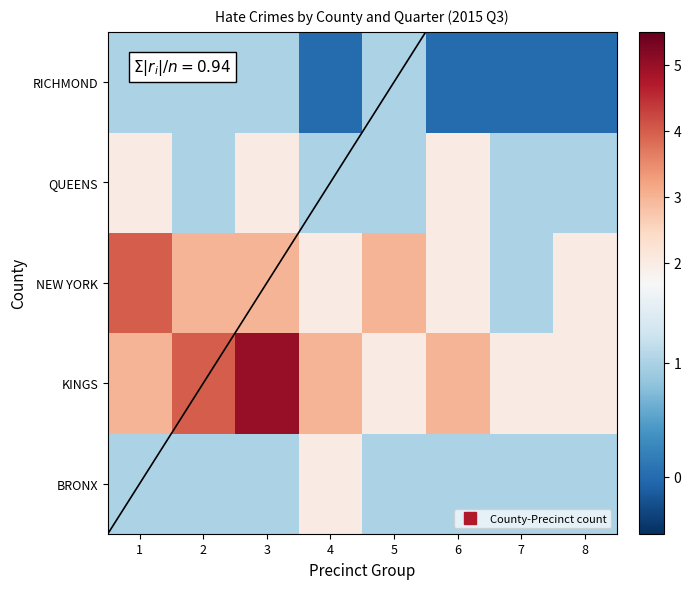

Rank the series at 7 from lowest to highest value.

RICHMOND, BRONX, NEW YORK, QUEENS, KINGS